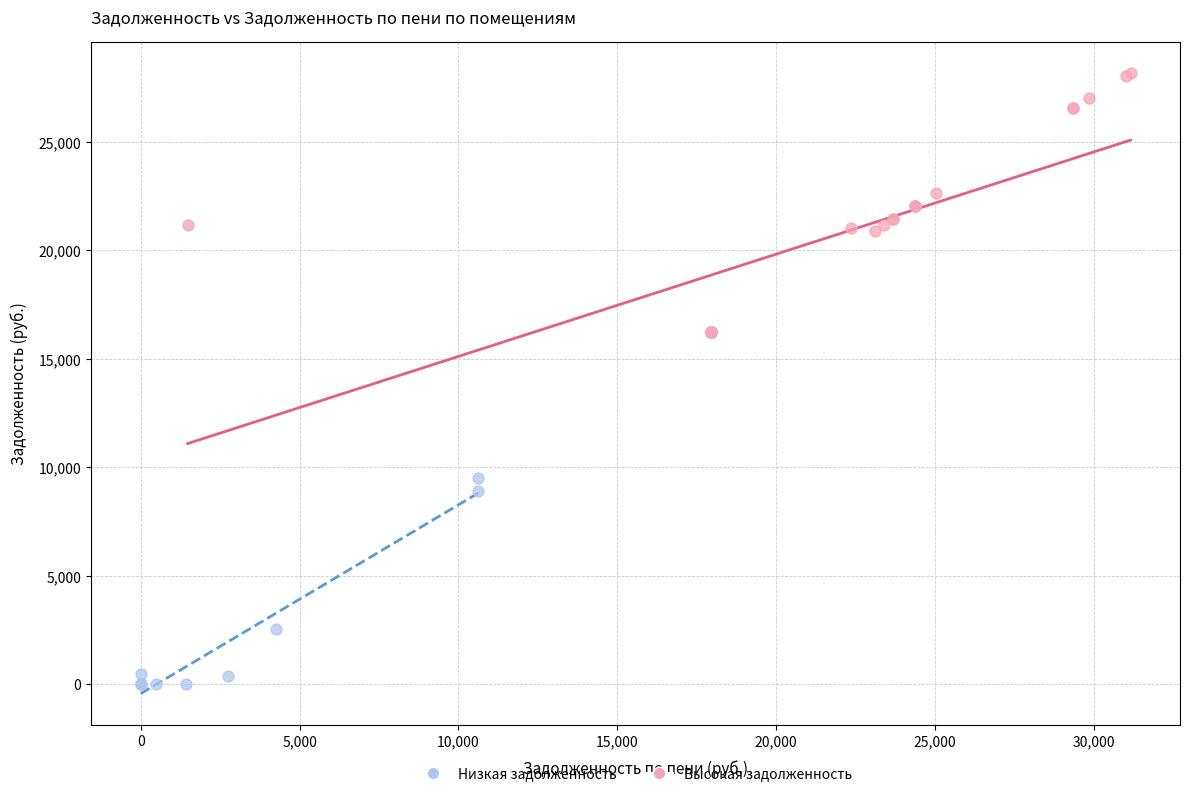

Which series contains the highest Y value?

Высокая задолженность